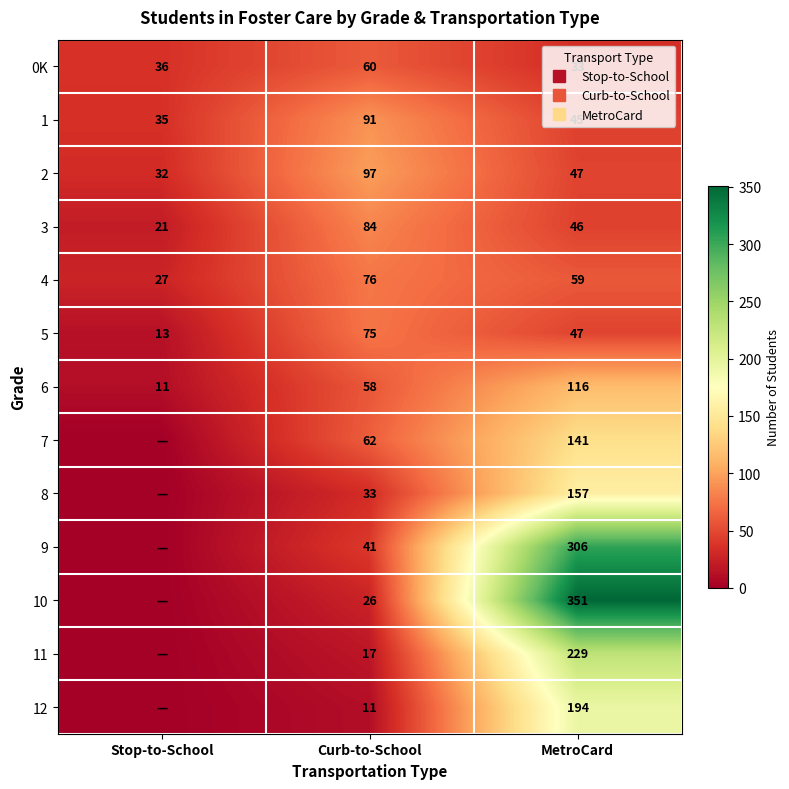

Rank the series by their maximum value, from lowest to highest.

0K, 5, 4, 3, 1, 2, 6, 7, 8, 12, 11, 9, 10